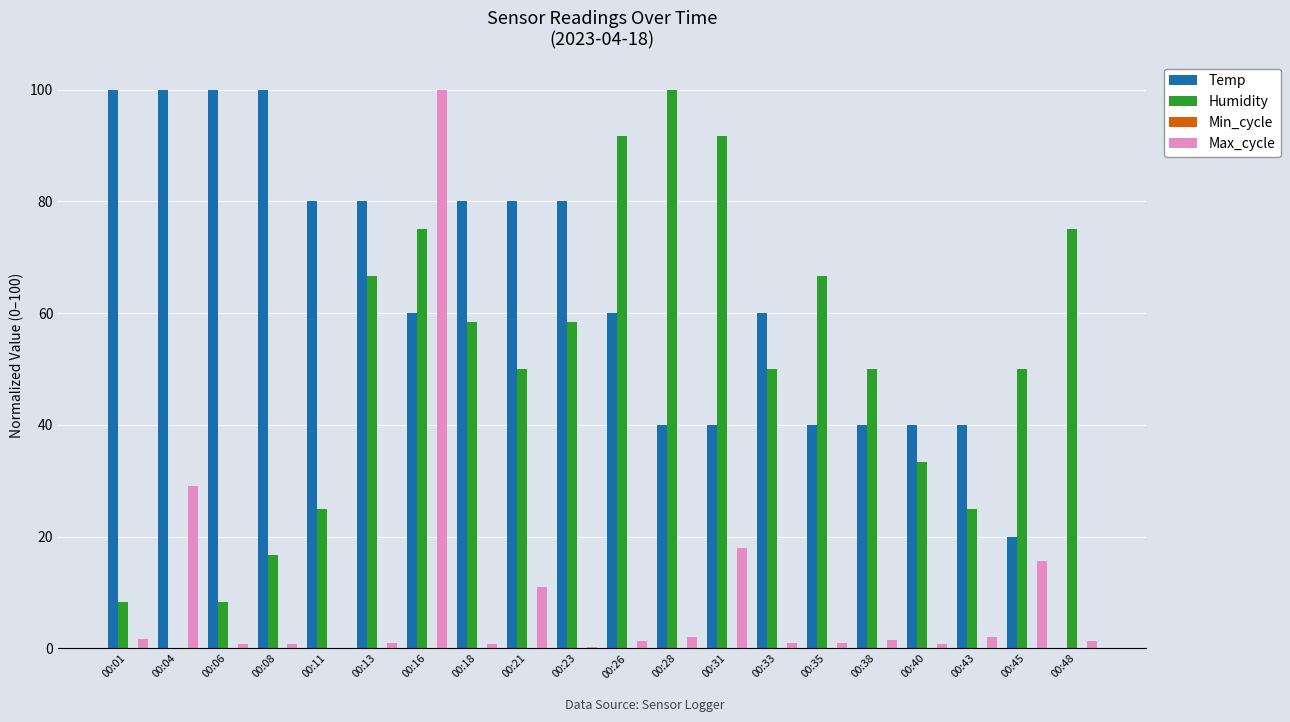

At which label does Humidity reach its peak?

00:28